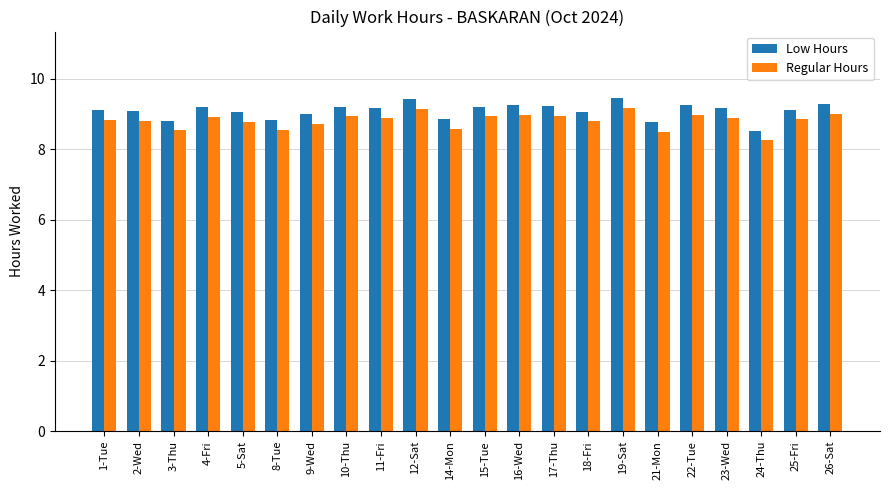

Which series has the widest spread of values?

Low Hours